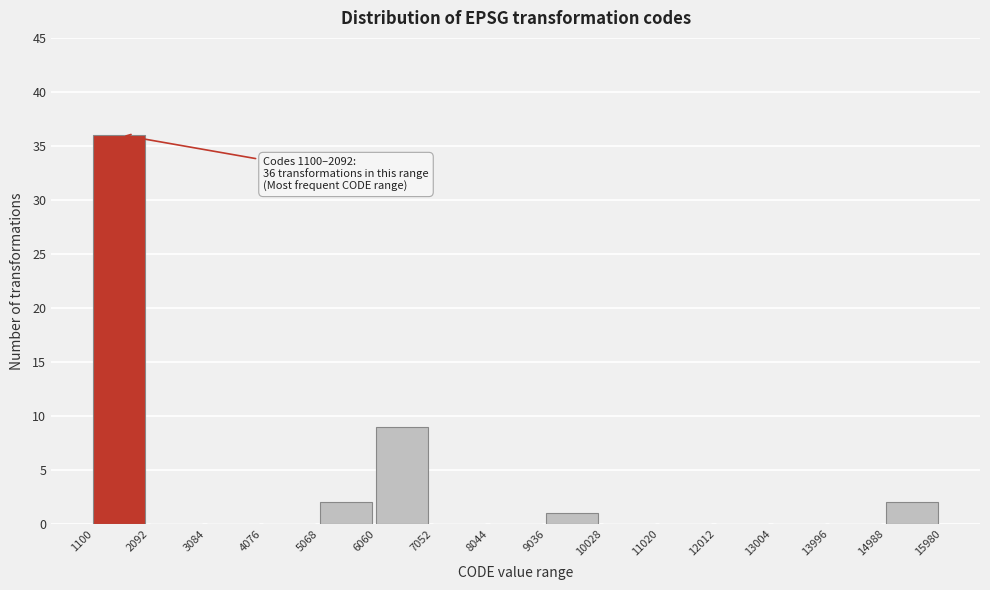

Which range on the x-axis has the tallest bar?

1100 to 2092